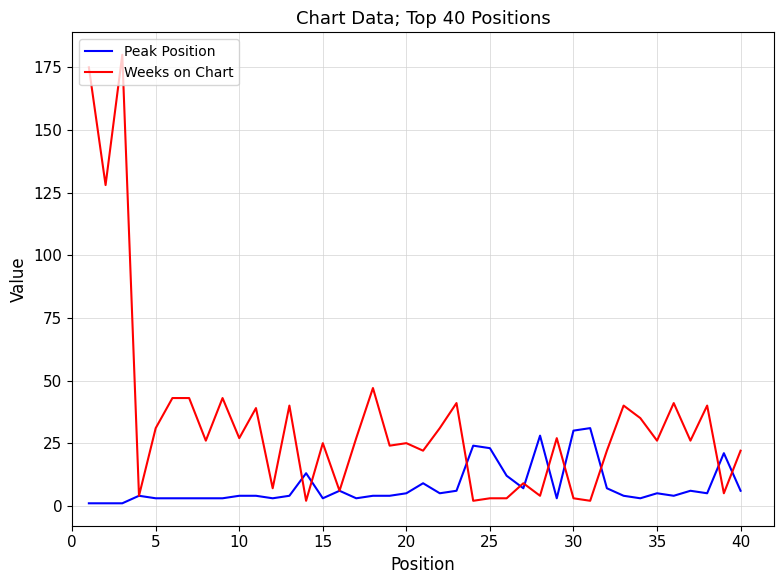

Which series has the widest spread of values?

Weeks on Chart